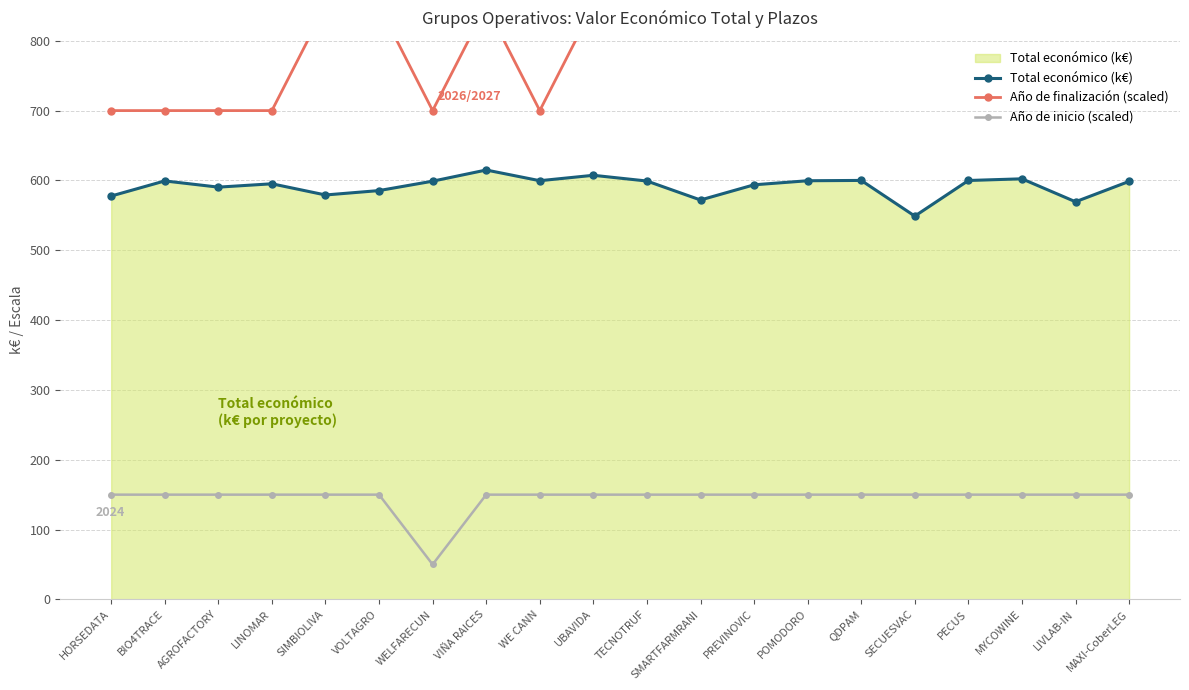

What is the label of the 3rd point from the left?

AGROFACTORY